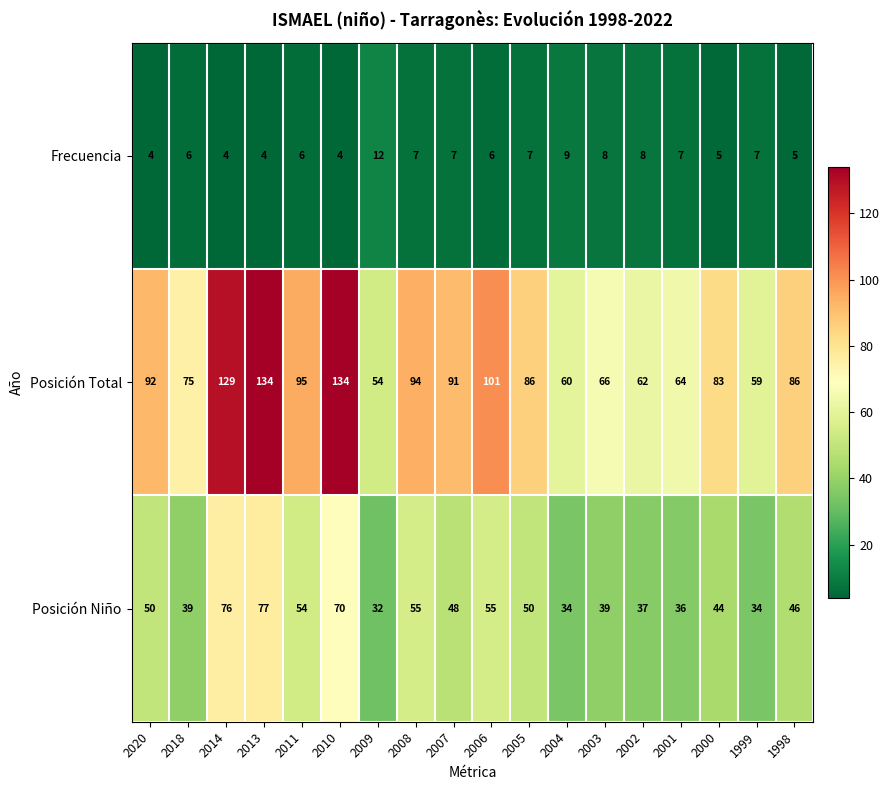

Which series has the largest total across all categories?

Posición Total